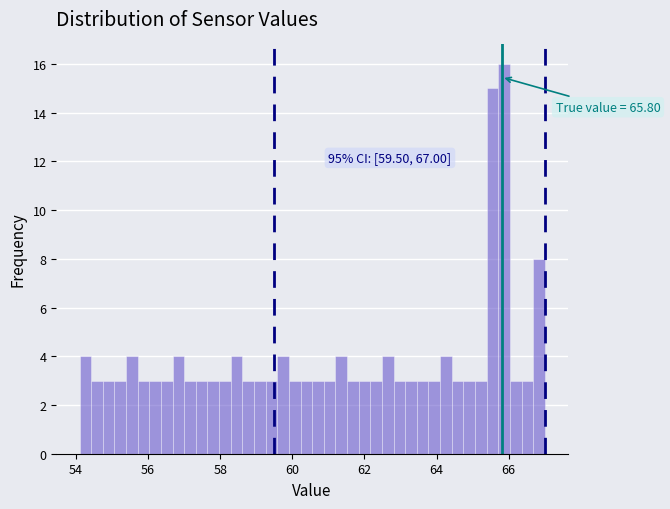

Read against the x-axis, roughly where is the centre of the tallest bar?

65.8